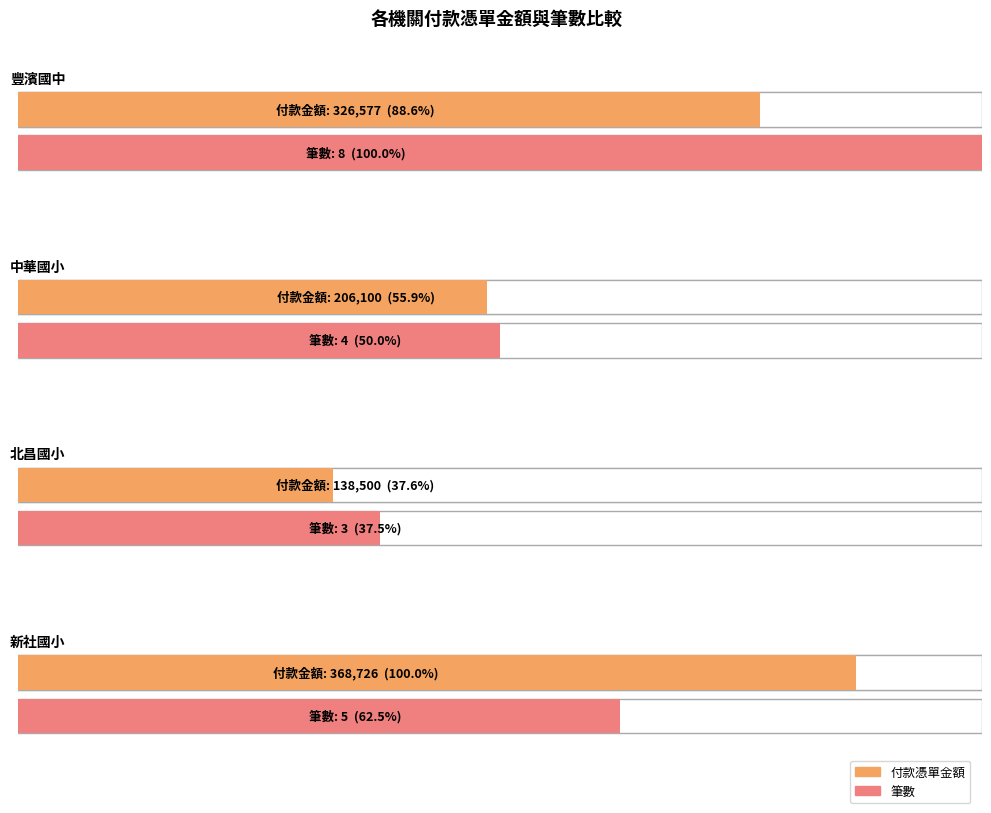

Reading left to right, transcribe all the data shown in this chart.

付款憑單金額: 花蓮縣立豐濱國民中學=326577	花蓮縣花蓮市中華國民小學=206100	花蓮縣吉安鄉北昌國民小學=138500	花蓮縣豐濱鄉新社國民小學=368726
筆數: 花蓮縣立豐濱國民中學=8	花蓮縣花蓮市中華國民小學=4	花蓮縣吉安鄉北昌國民小學=3	花蓮縣豐濱鄉新社國民小學=5